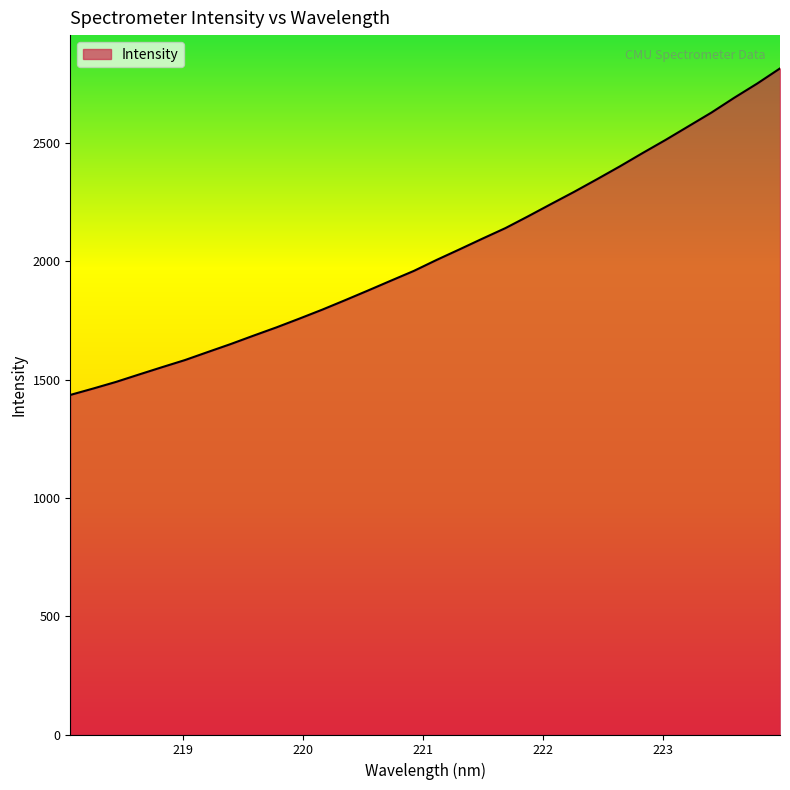

What is the smallest value displayed?

1435.5